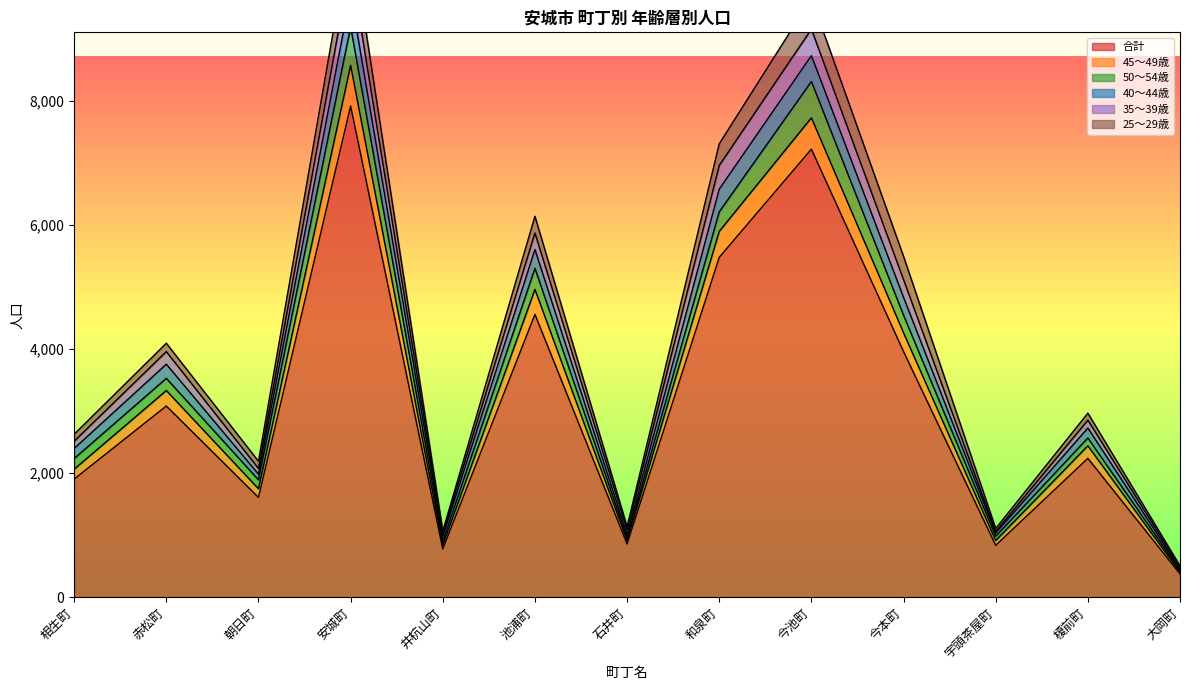

What is the approximate value of 合計 at 相生町?

1906